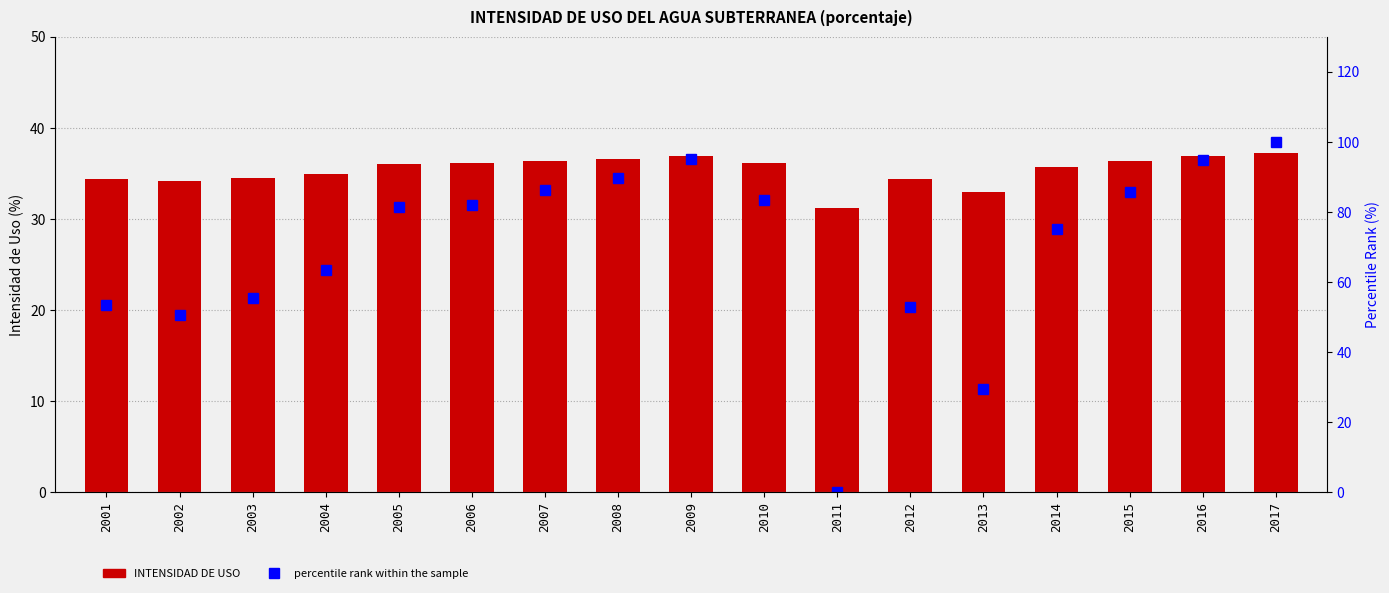

Which category has the lowest value in the percentile rank within the sample series?

2011